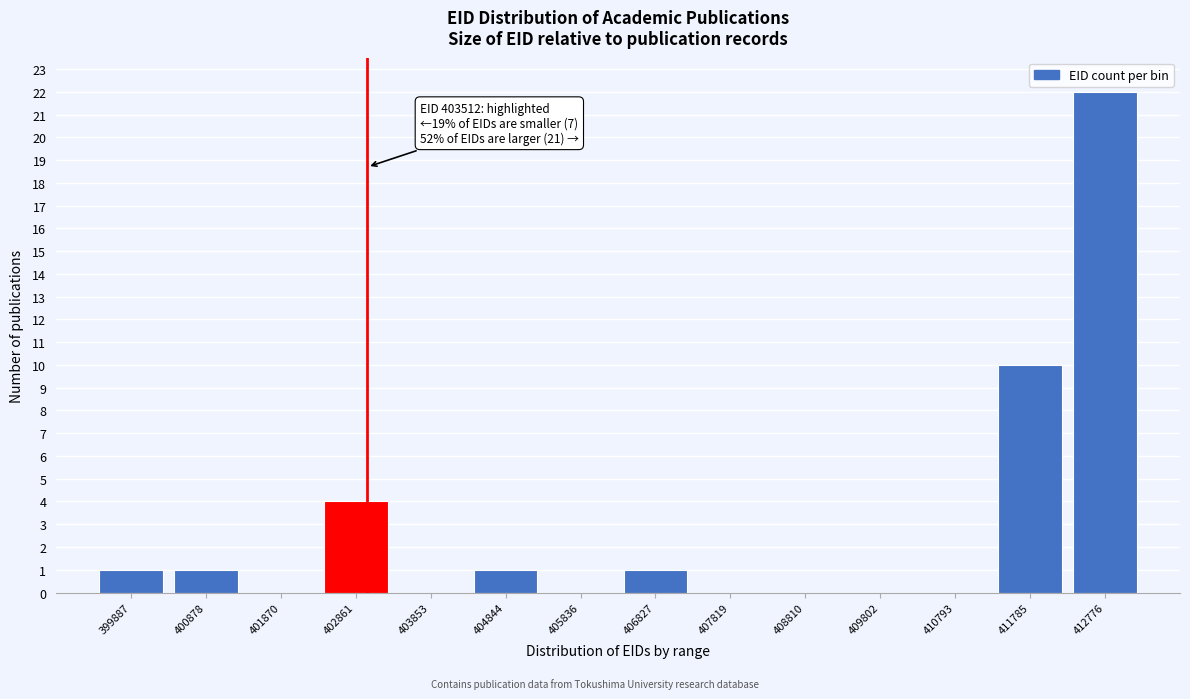

Reading left to right, what are all the values shown in this chart?

399887=1	400878=1	401870=0	402861=4	403853=0	404844=1	405836=0	406827=1	407819=0	408810=0	409802=0	410793=0	411785=10	412776=22